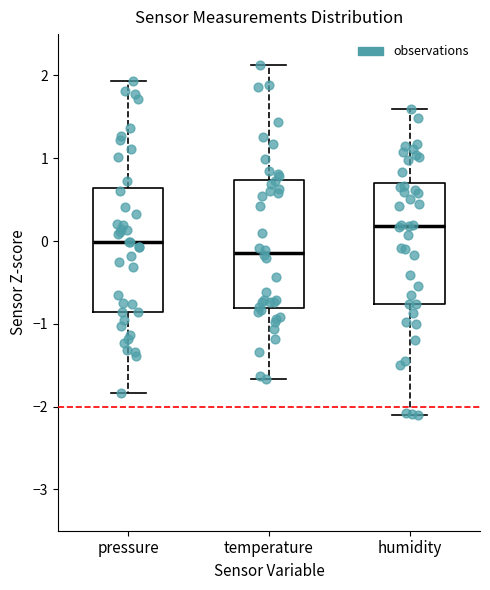

Reading left to right, read every box against the y-axis: the position of its median line, the range the box covers, and the ends of its whiskers. The values are not printed on the chart, so give them approximately, as read against the axis.

pressure: median 0.0, box -0.9 to 0.6, whiskers -1.8 to 1.9
temperature: median -0.1, box -0.8 to 0.7, whiskers -1.7 to 2.1
humidity: median 0.2, box -0.8 to 0.7, whiskers -2.1 to 1.6